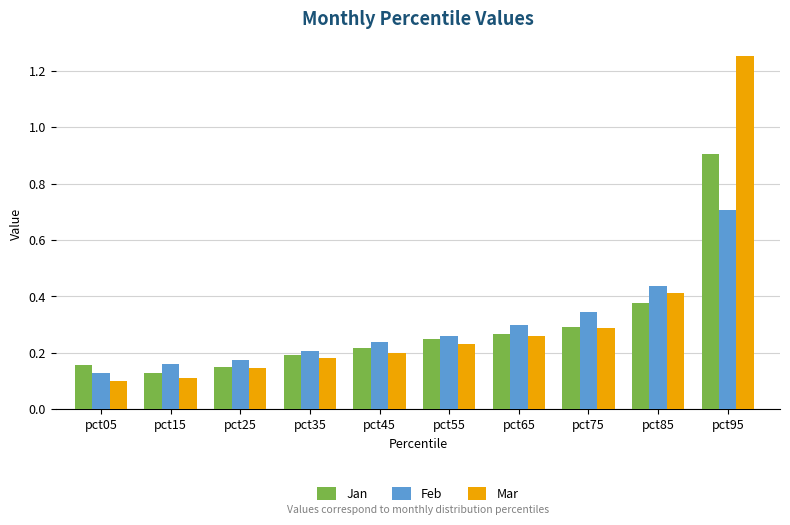

Is it true that Jan equals 0.2 at pct55?

True